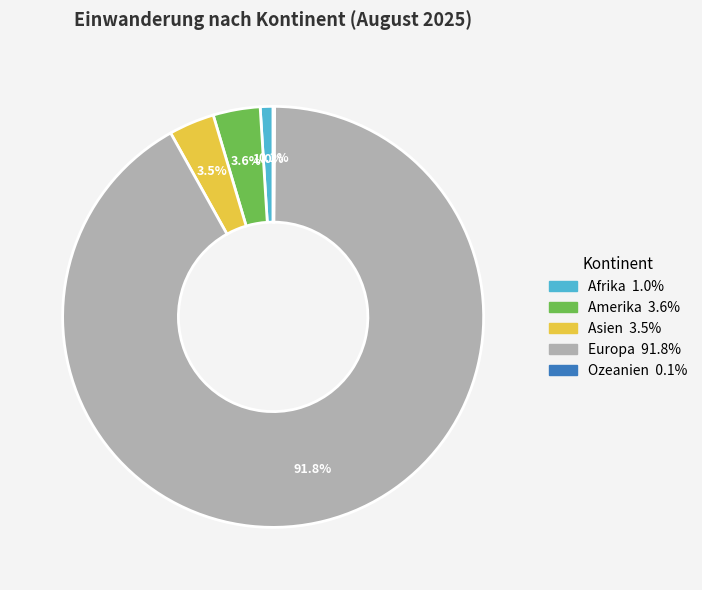

Is there any slice that represents more than half of the pie?

Yes